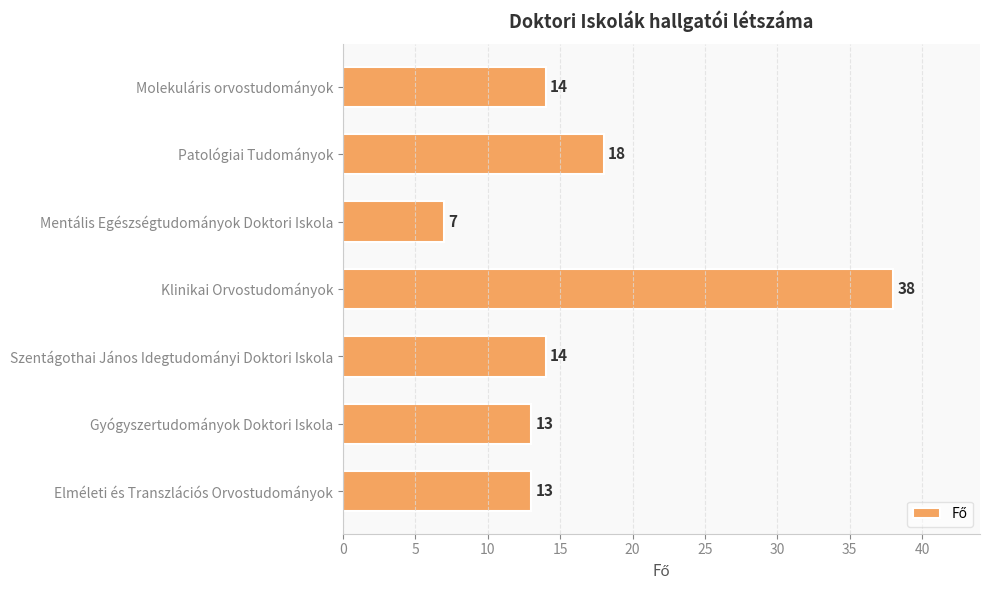

What is the change in value from Elméleti és Transzlációs Orvostudományok to Patológiai Tudományok?

+5